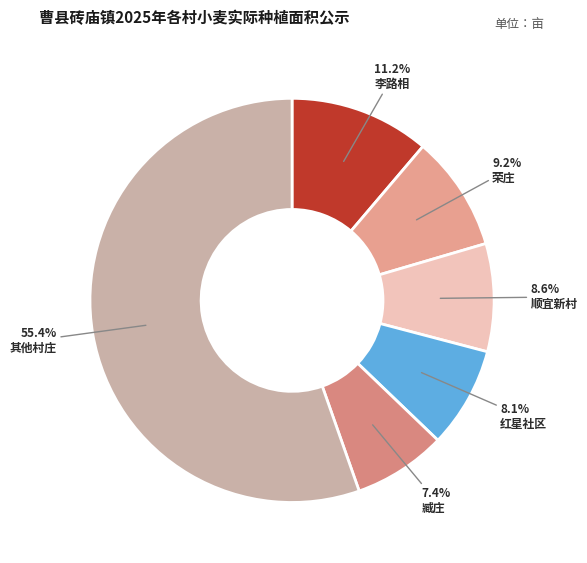

Rank the categories by value from highest to lowest.

其他村庄, 李路相, 荣庄, 顺宜新村, 红星社区, 臧庄